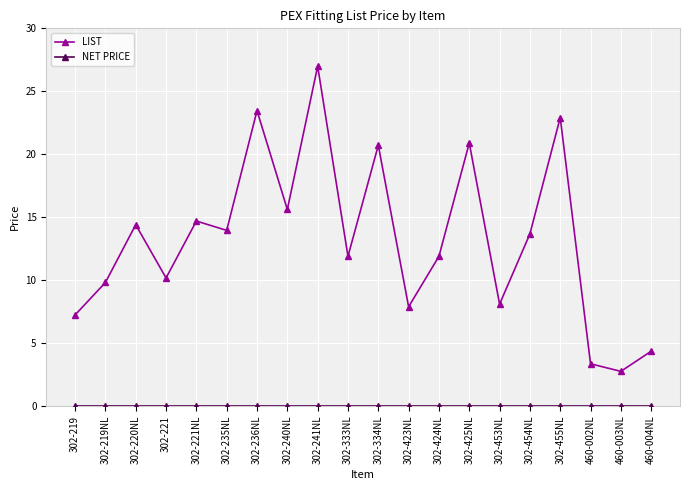

In LIST, how many points are lower than both neighbors (excluding endpoints)?

7